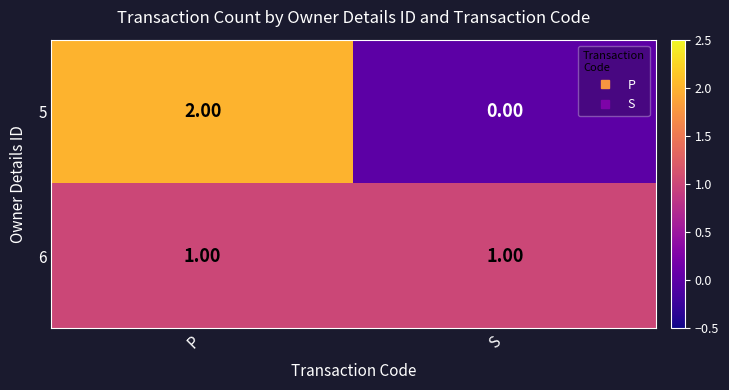

Rank the series by their maximum value, from highest to lowest.

5, 6